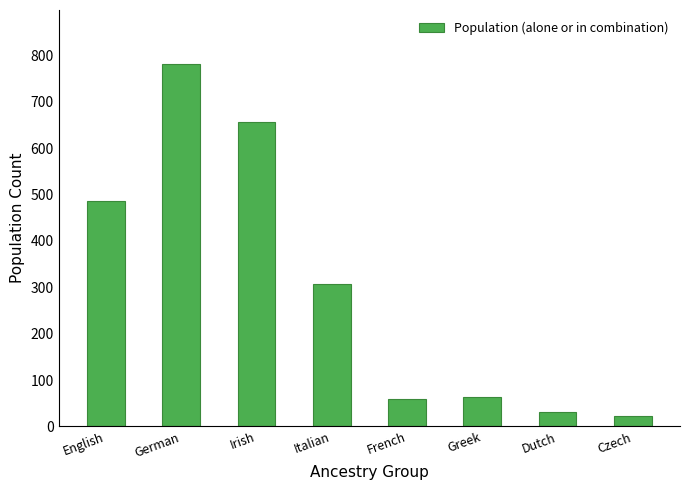

What is the maximum value shown in the chart?

781